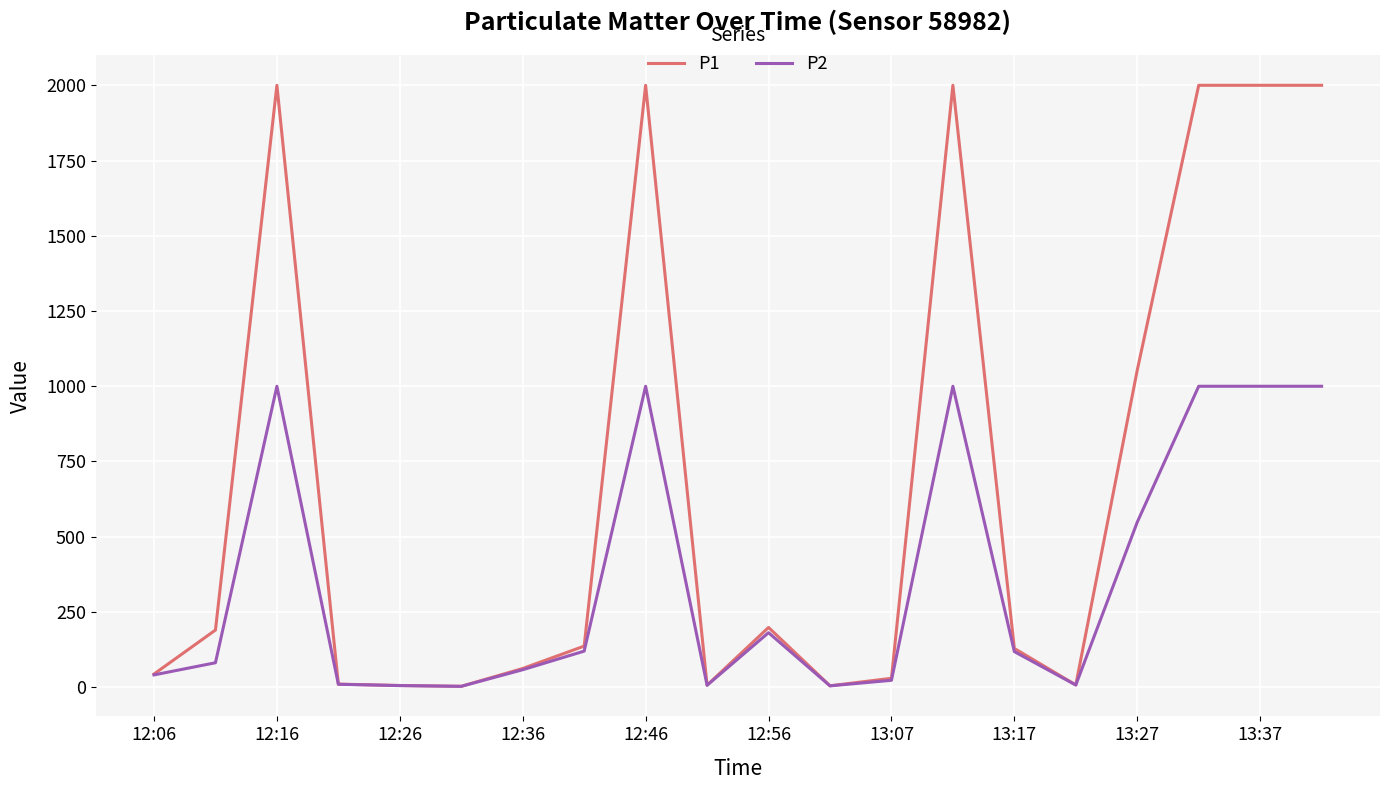

Count the number of categories in the chart.

20